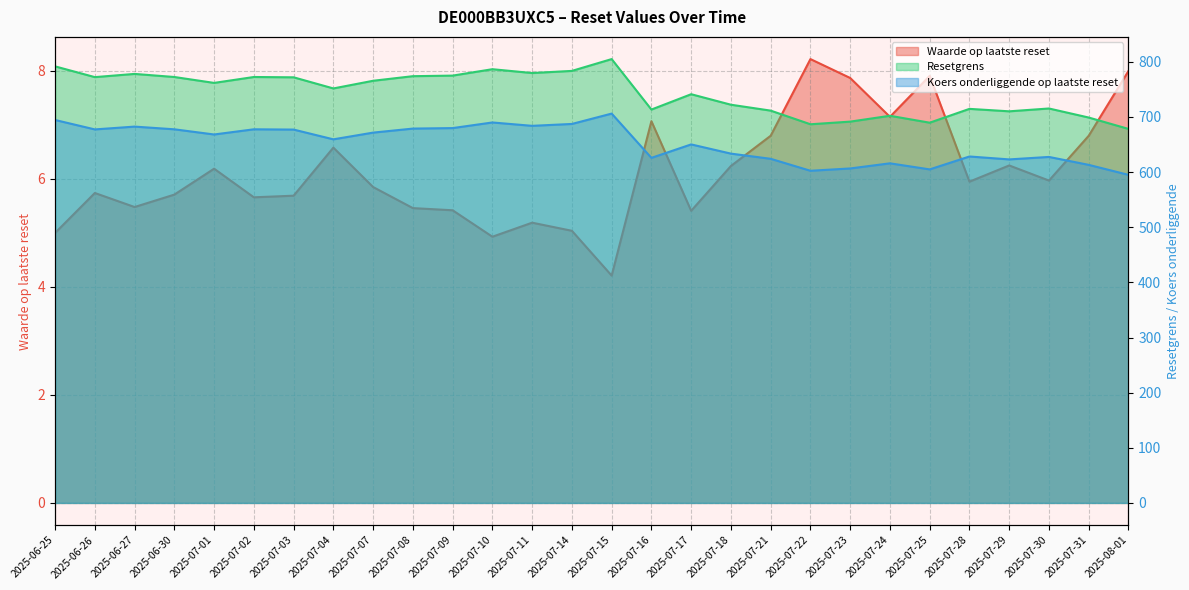

At which category does Resetgrens reach its first local peak?

2025-06-27